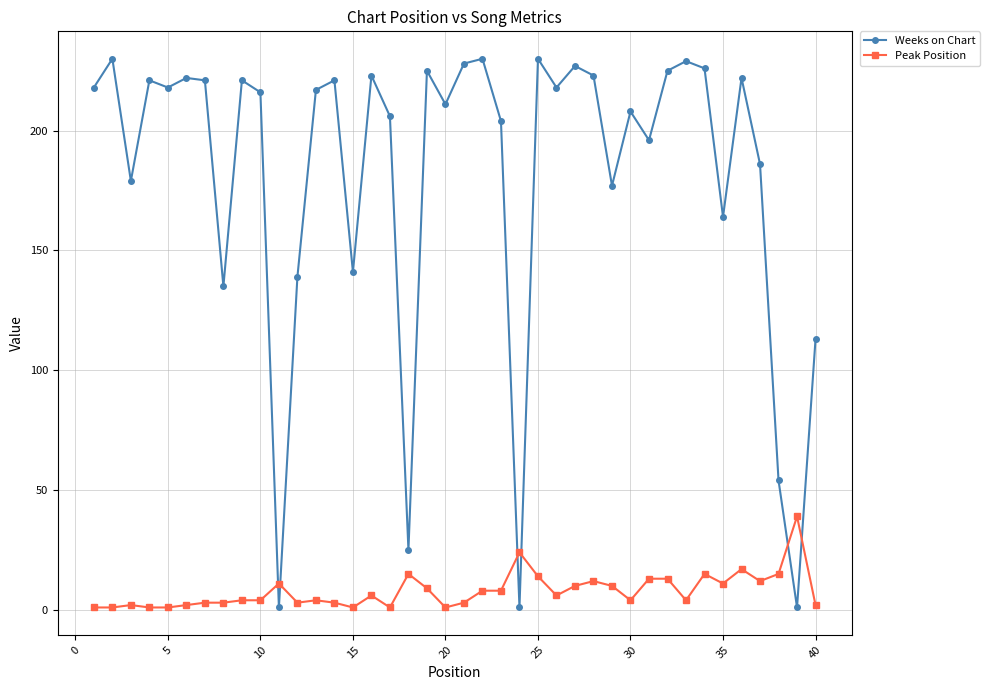

What is the sum of all Weeks on Chart values?

7252